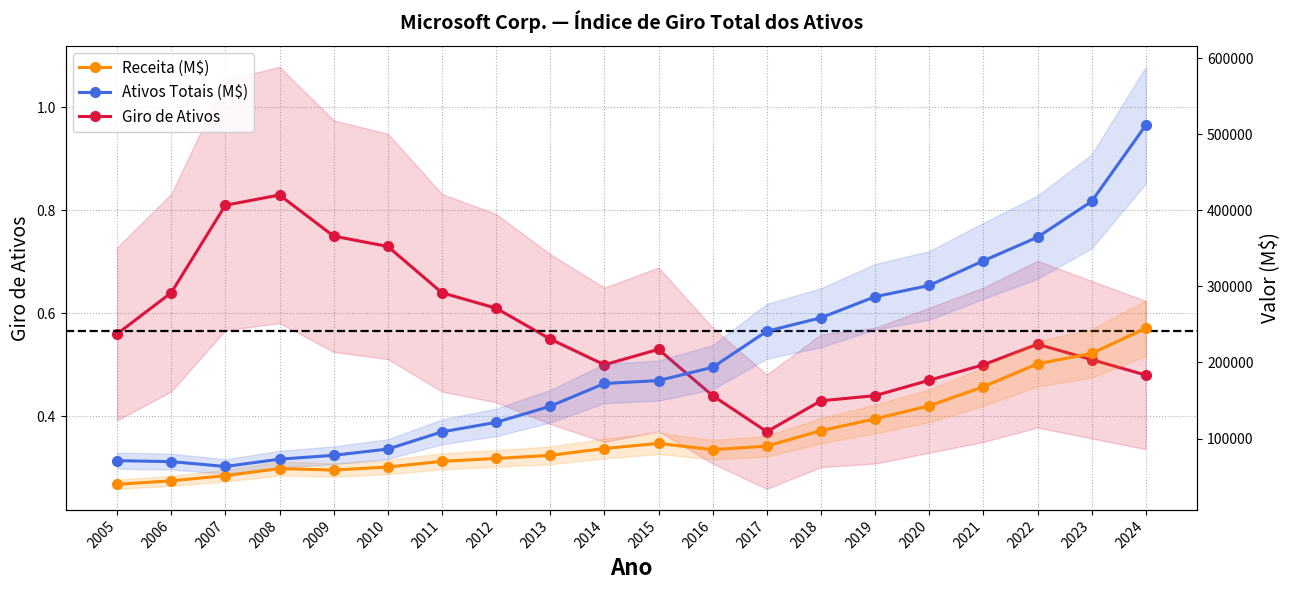

Between 2014 and 2020, which is larger?

2020